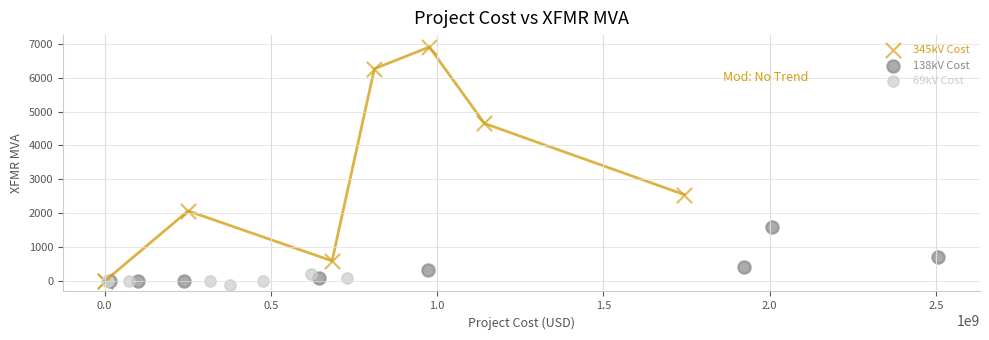

Which series reaches the maximum Y coordinate?

345kV Cost